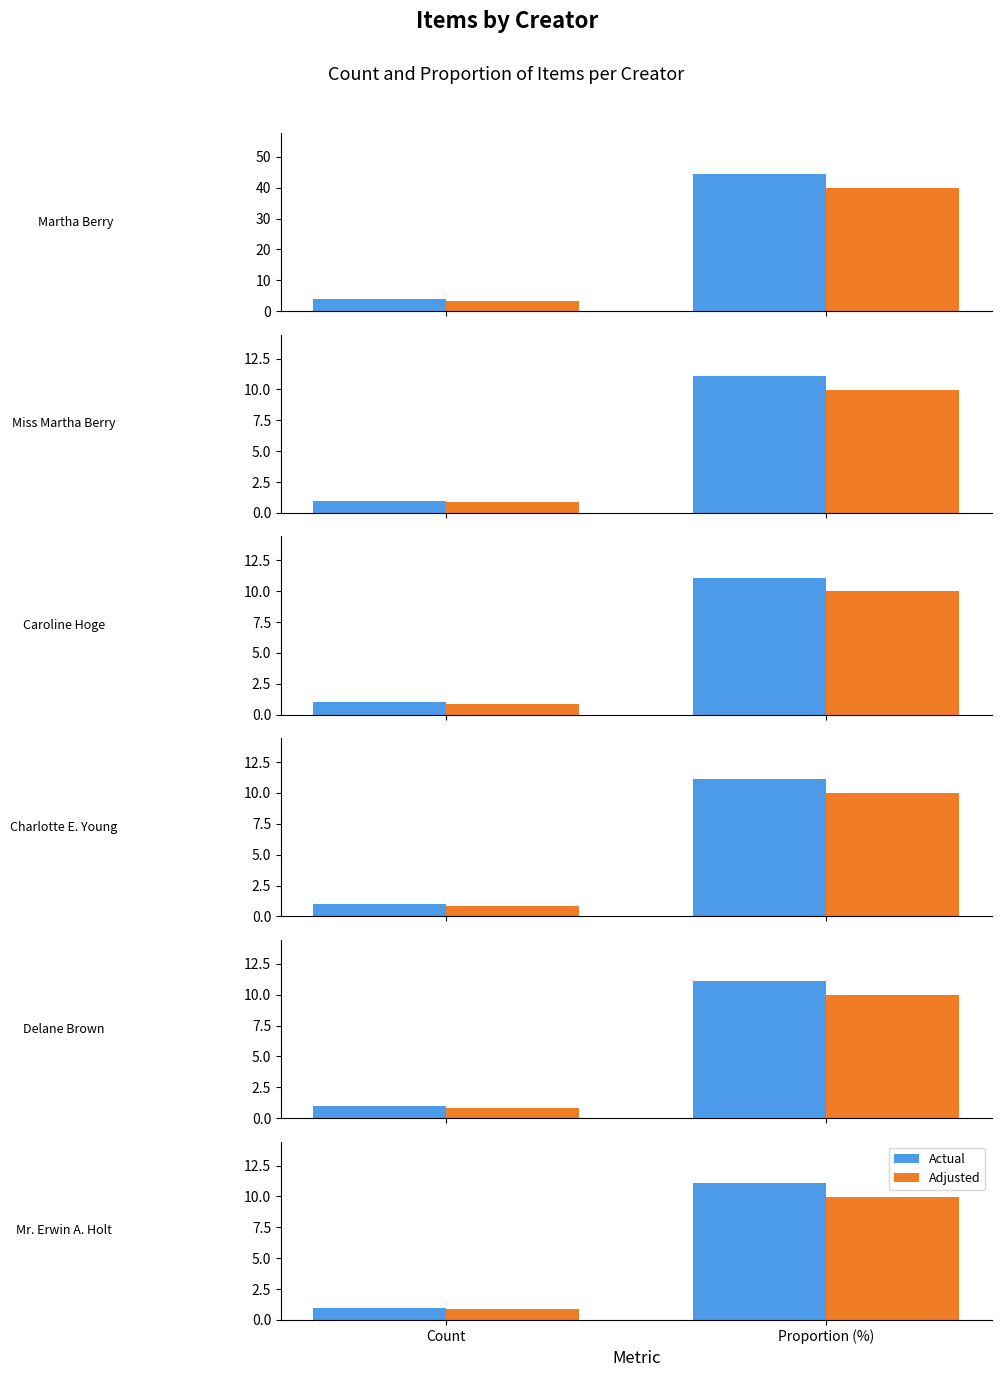

What value does the Actual series have at Proportion (%)?

11.1